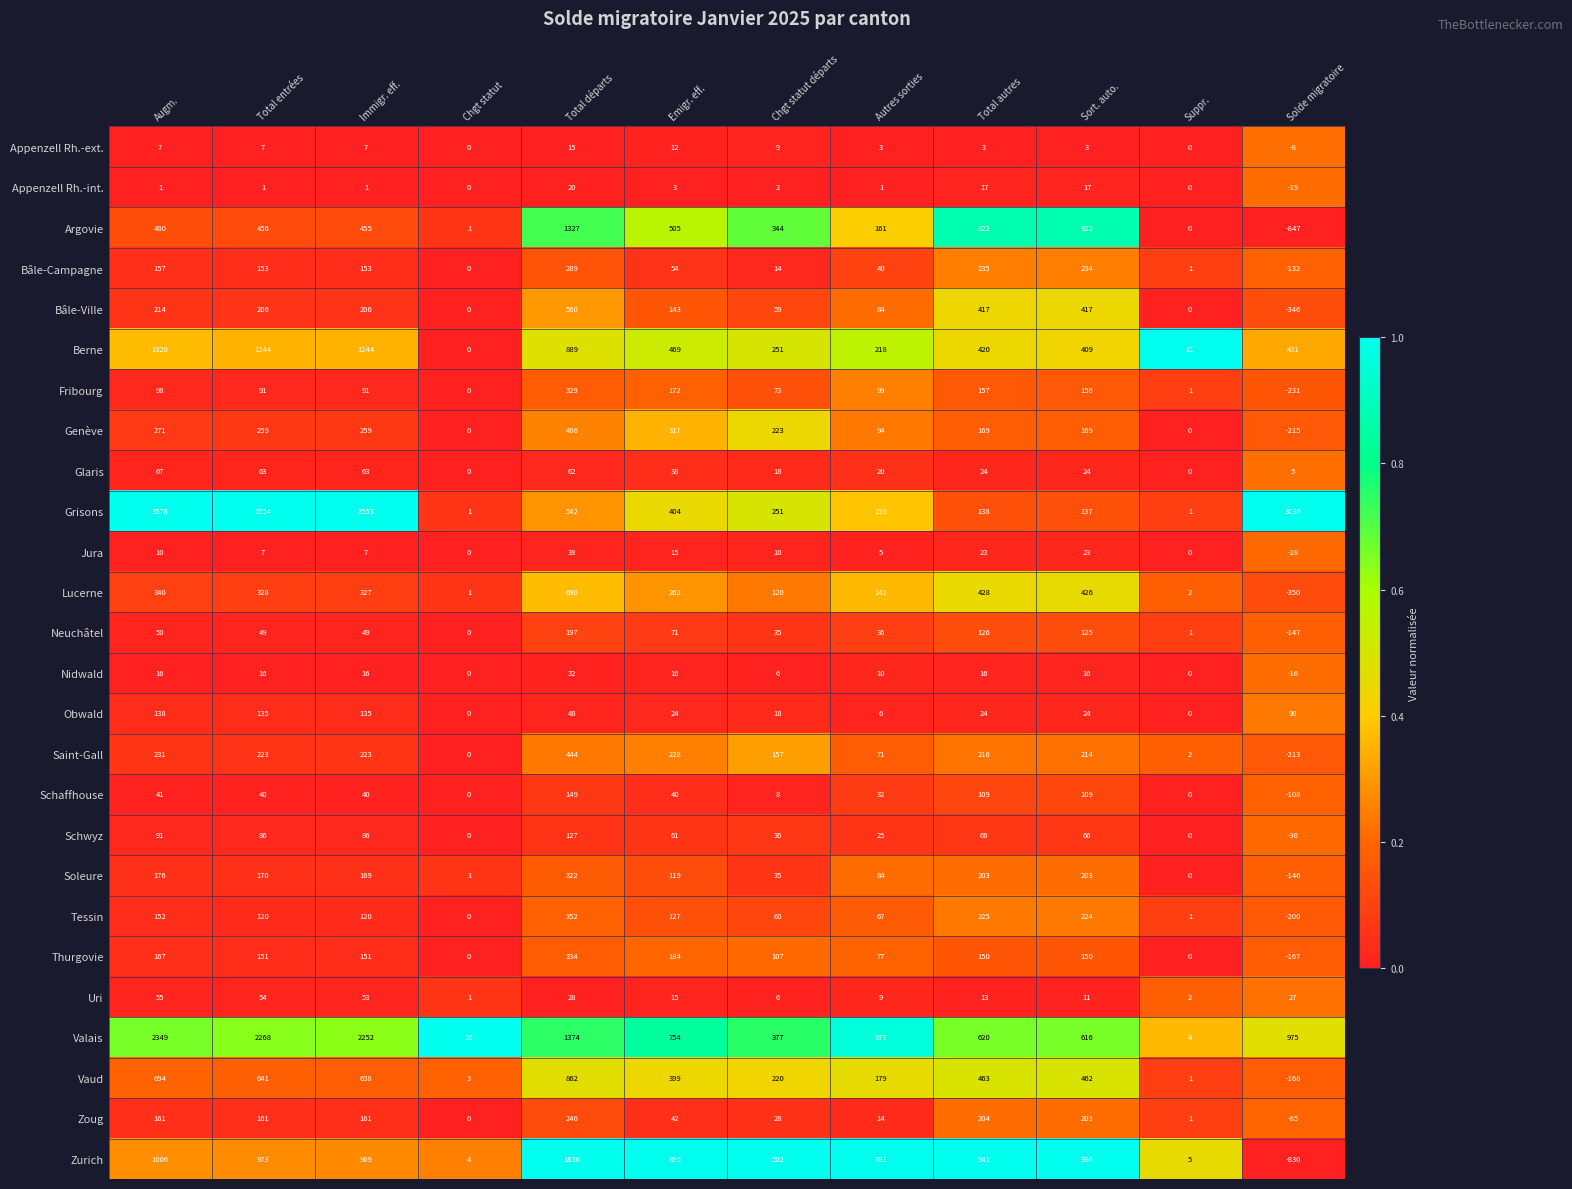

Which series changed the most between Augm. and Total entrées?

Valais